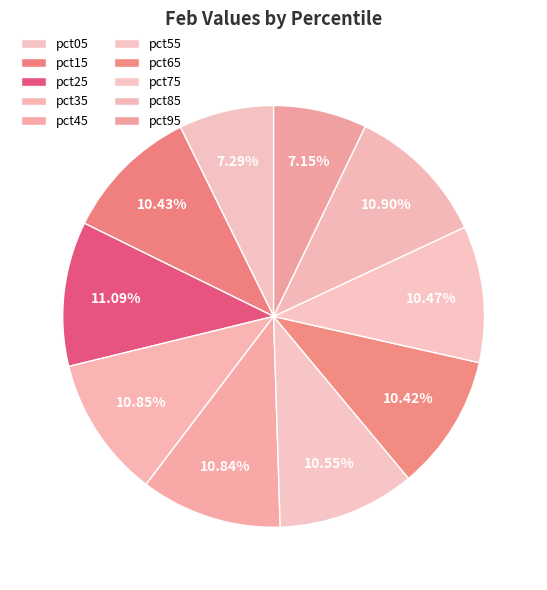

Does any single category account for the majority?

No